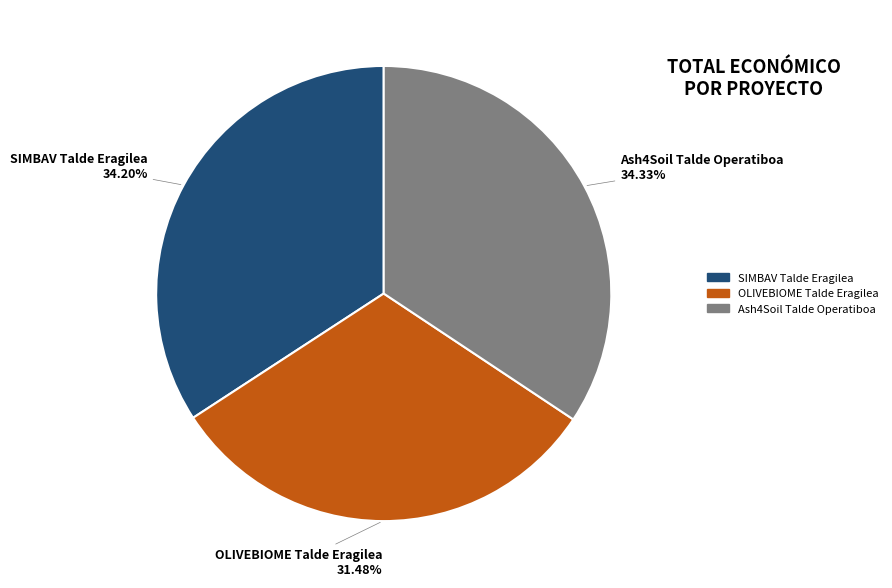

Is it true that SIMBAV Talde Eragilea is 22% of the pie?

False